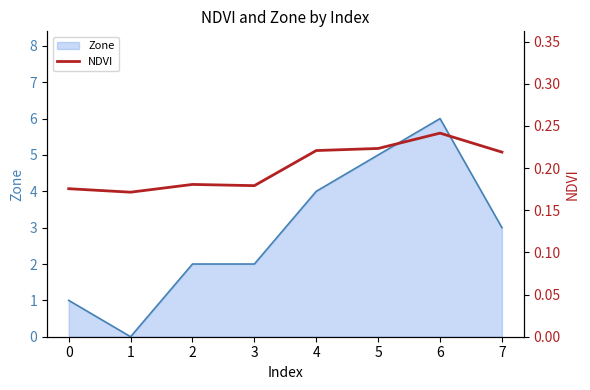

List the labels in order of value, smallest first.

1, 0, 3, 2, 7, 4, 5, 6